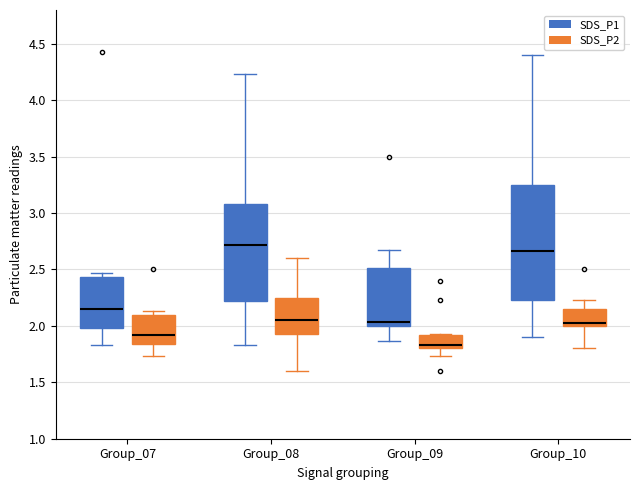

Where does the lower whisker of the box for Group_07 (SDS_P2) end on the y-axis? The values are not printed on the chart, so give them approximately, as read against the axis.

1.75